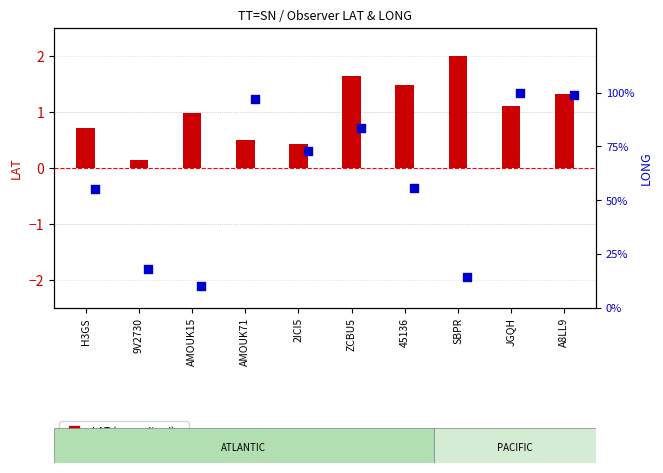

Is the value of LAT (normalised) at SBPR greater than the value of LONG (normalised) at JGQH?

No